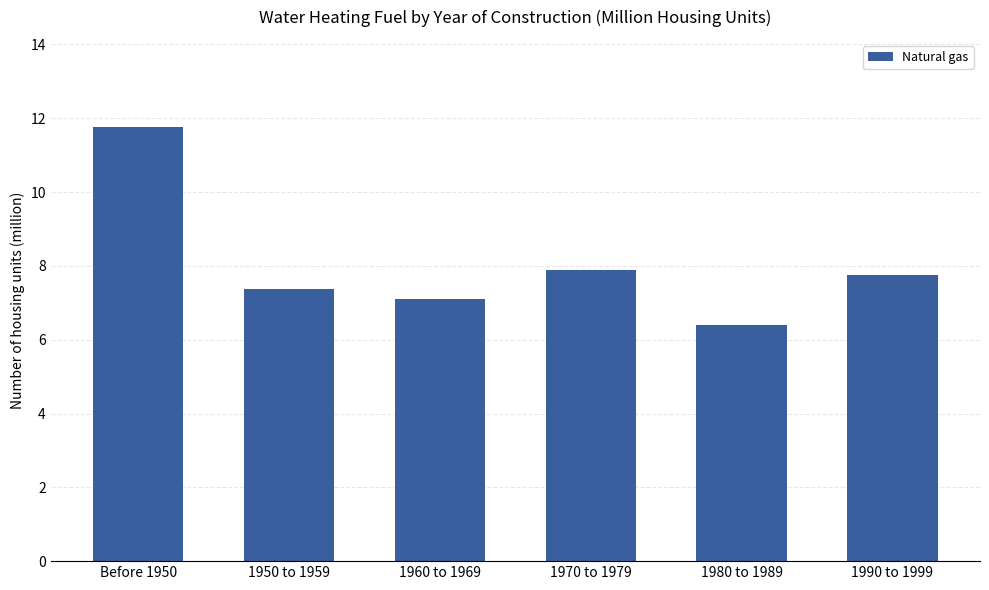

Is it true that the value at 1980 to 1989 is 6.4?

True